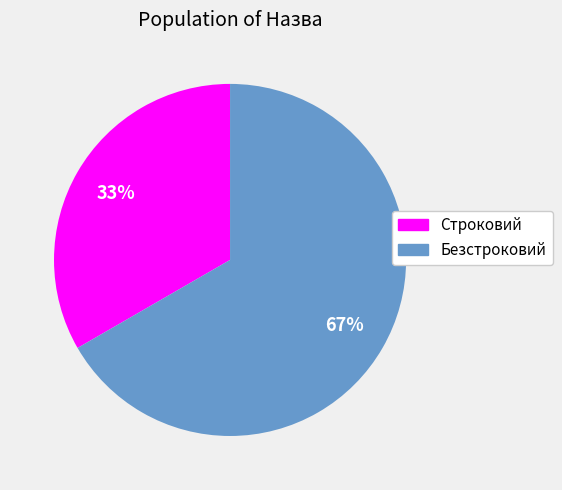

To the nearest percent, what is the average slice percentage?

50%